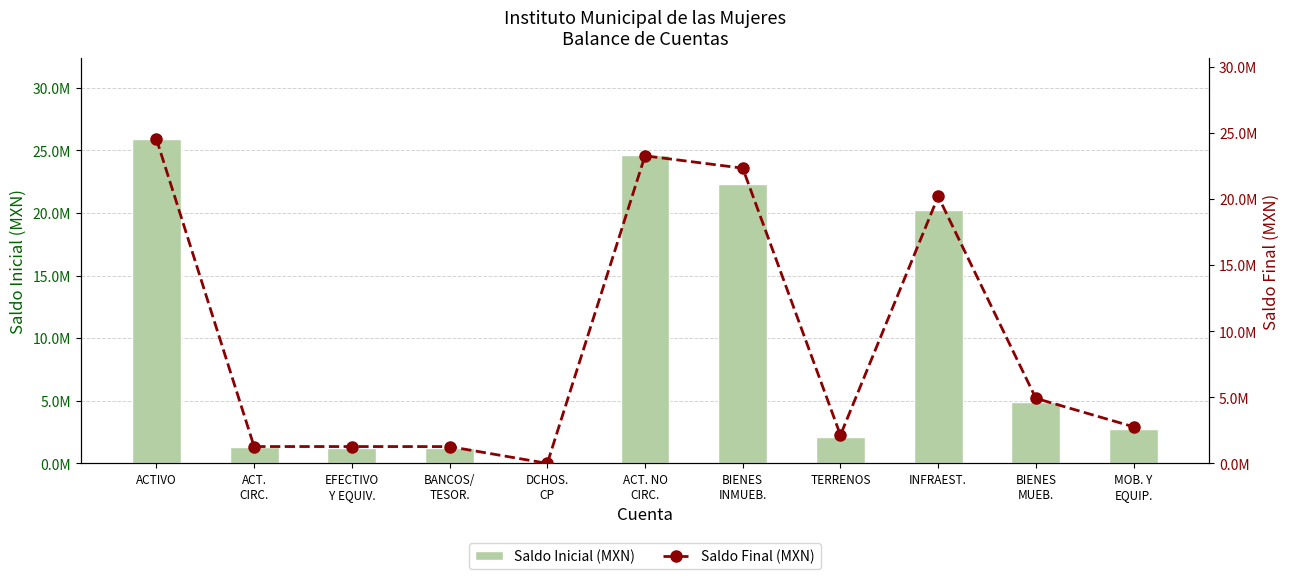

Which series has the largest total across all categories?

Saldo Inicial (MXN)